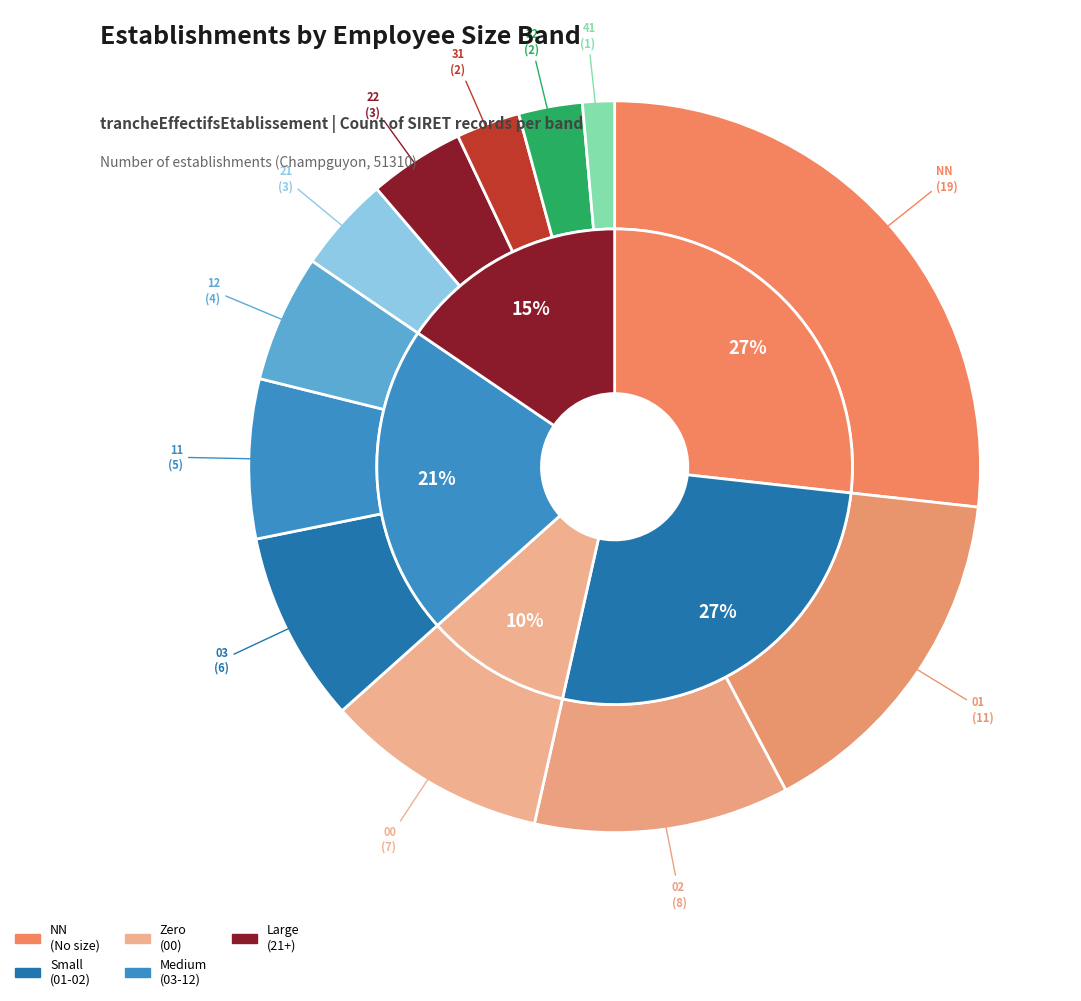

Combined, do 12 and 03 account for over 50%?

No